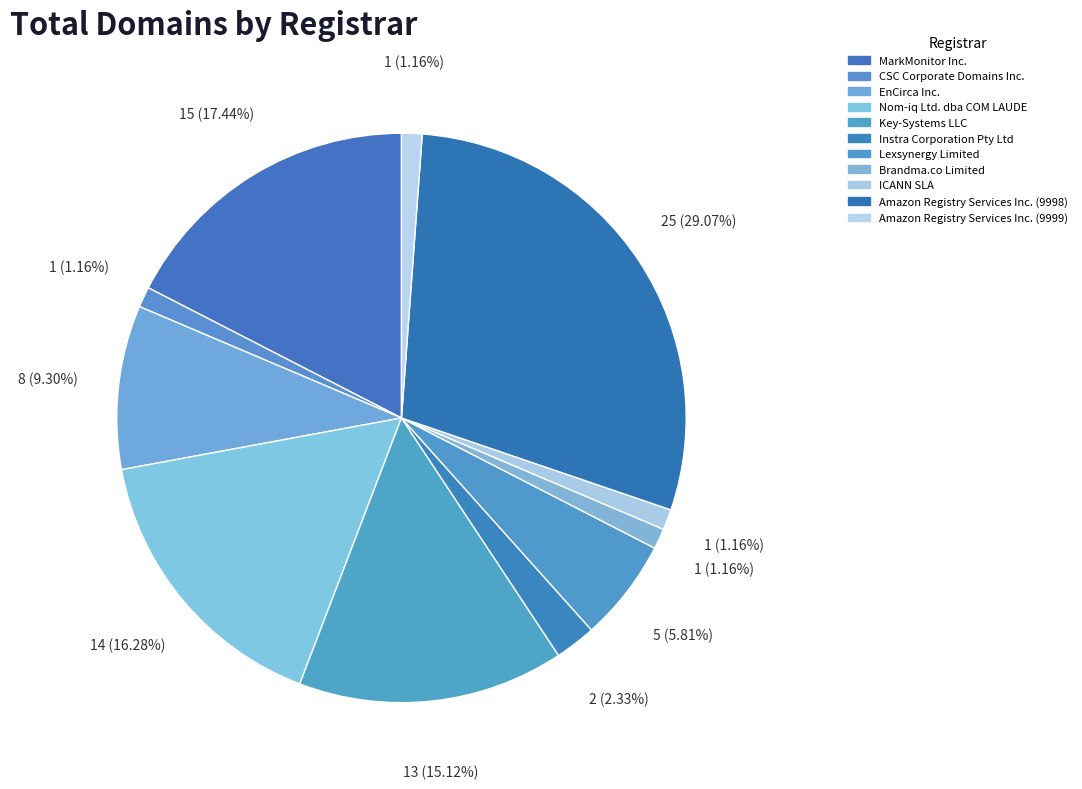

Is there a majority slice in this chart?

No